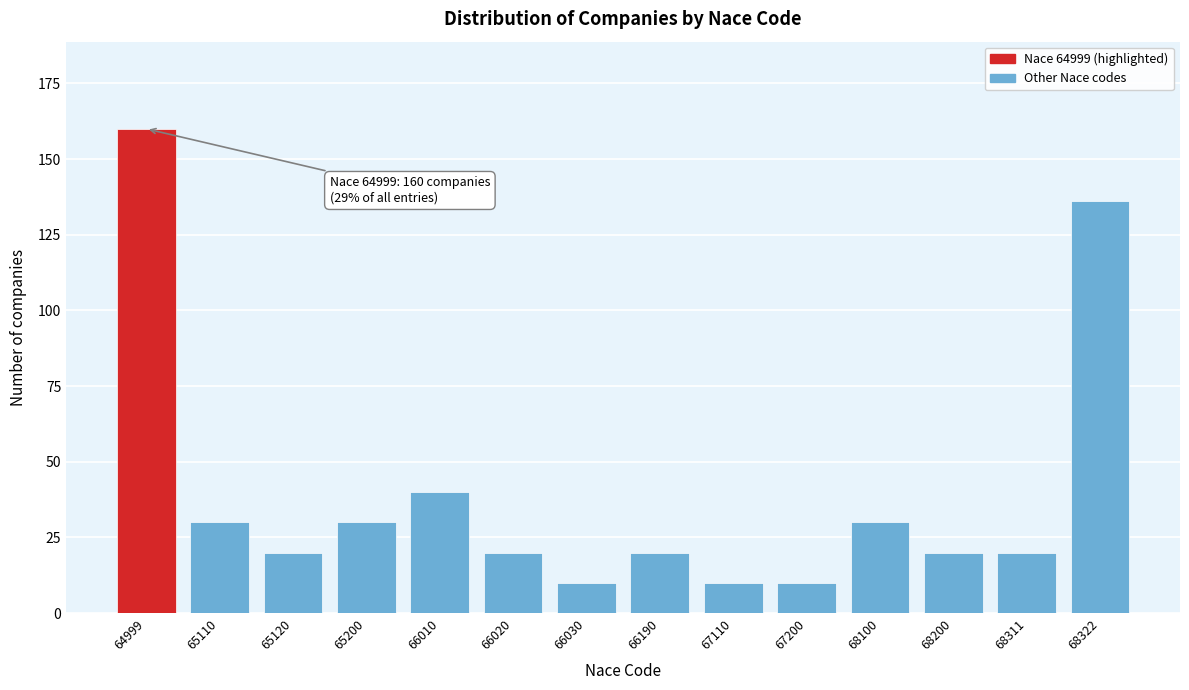

Reading right to left, transcribe all the data shown in this chart.

68322=136	68311=20	68200=20	68100=30	67200=10	67110=10	66190=20	66030=10	66020=20	66010=40	65200=30	65120=20	65110=30	64999=160